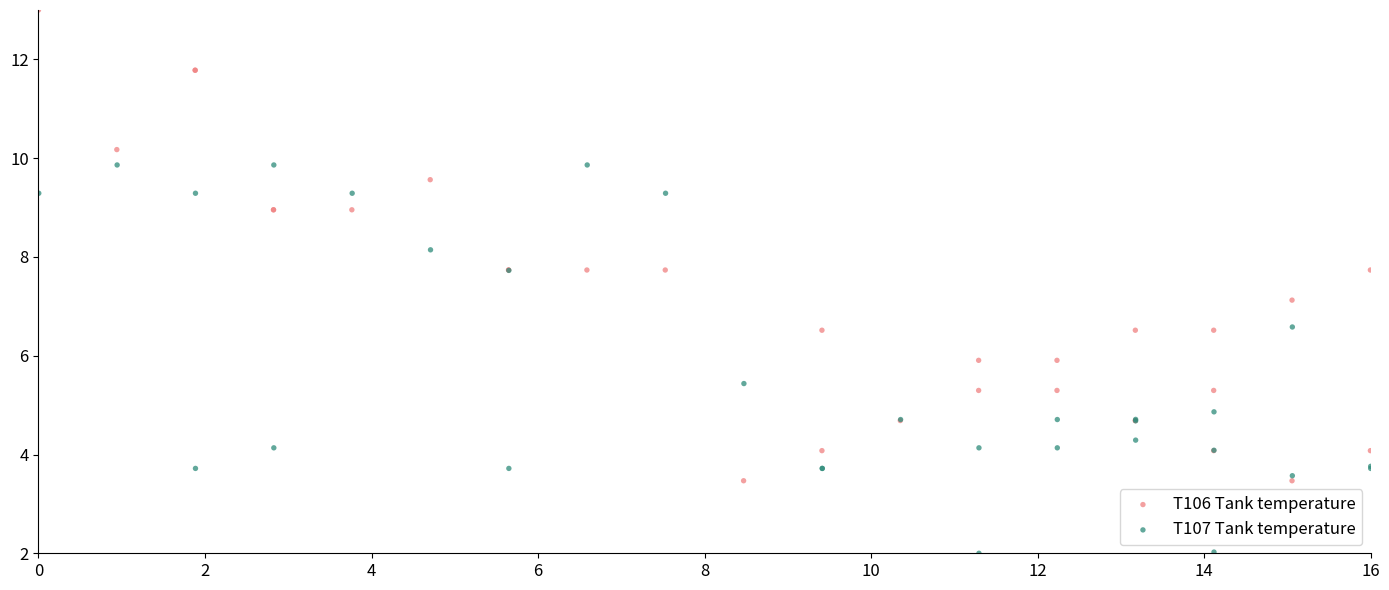

Which series contains the lowest Y value?

T107 Tank temperature